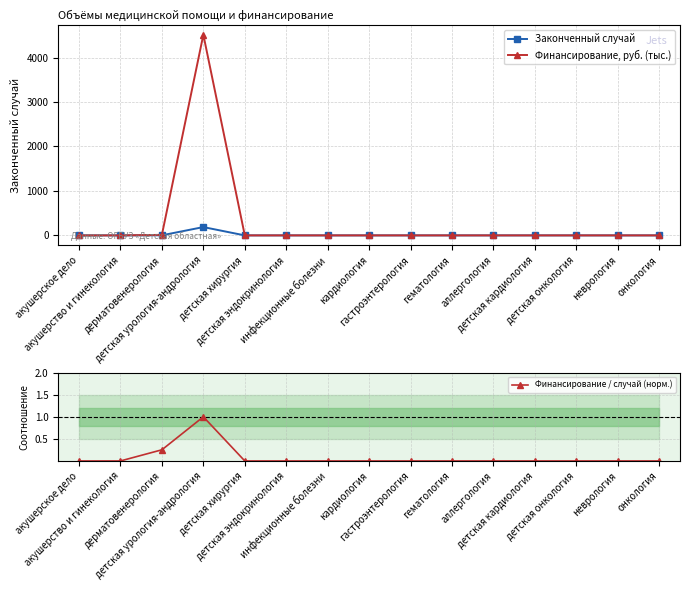

At which category does the chart reach its peak across all series?

детская урология-андрология